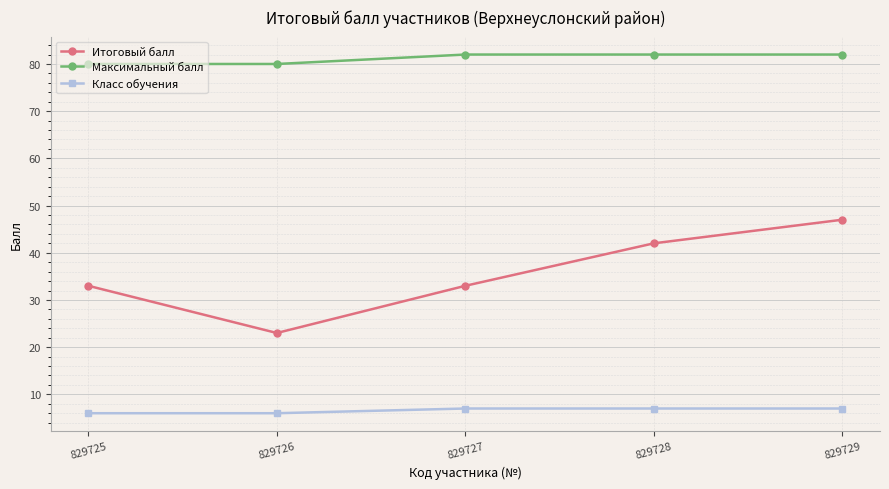

Which series has the largest total across all categories?

Максимальный балл